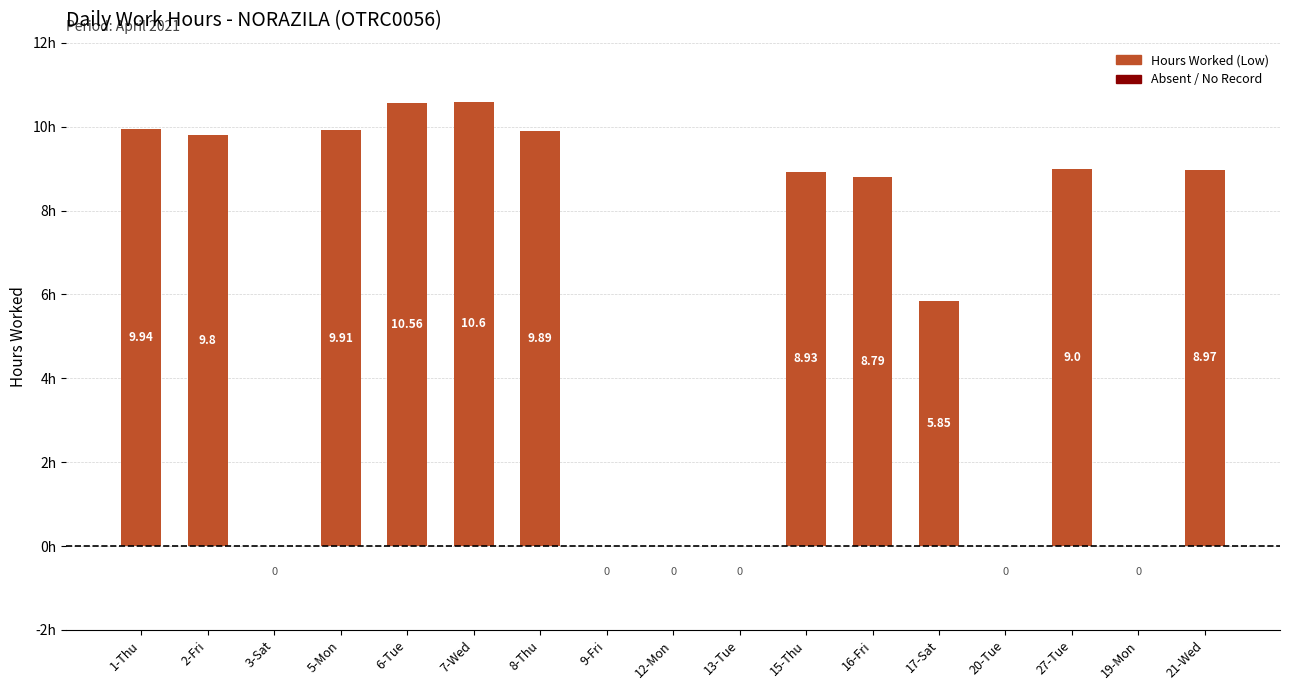

Between 13-Tue and 5-Mon, which is larger?

5-Mon